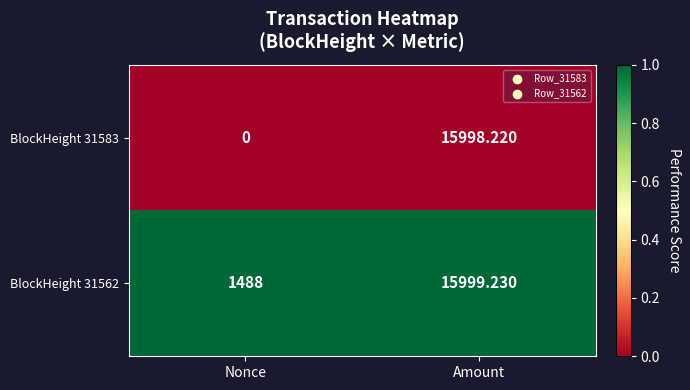

List the labels in order of BlockHeight 31583 value, largest first.

Amount, Nonce